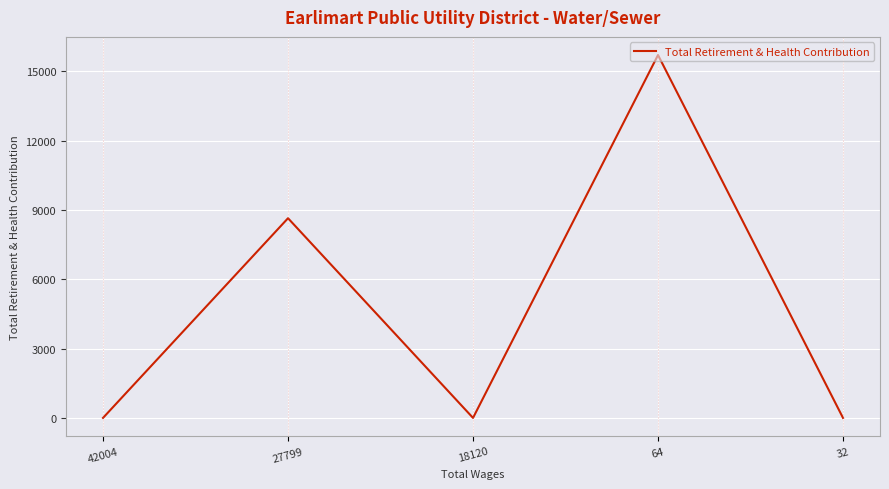

At which category does the chart reach its peak across all series?

64